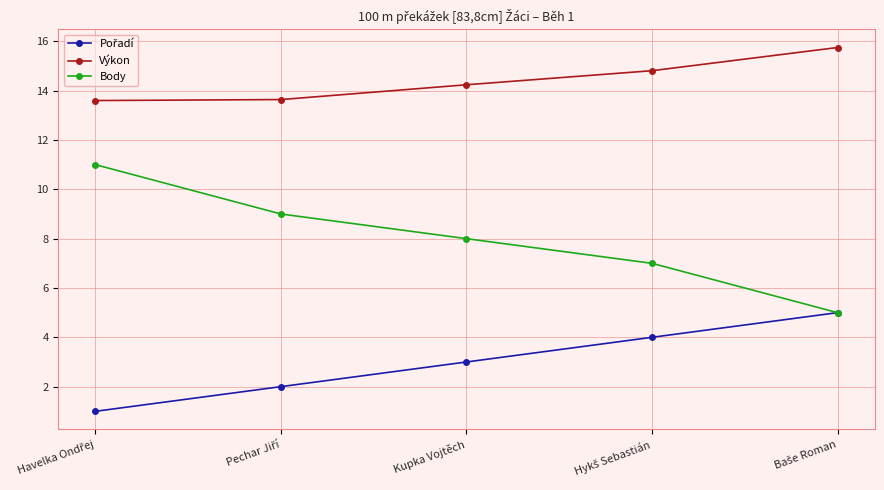

What position from the left is Kupka Vojtěch?

3